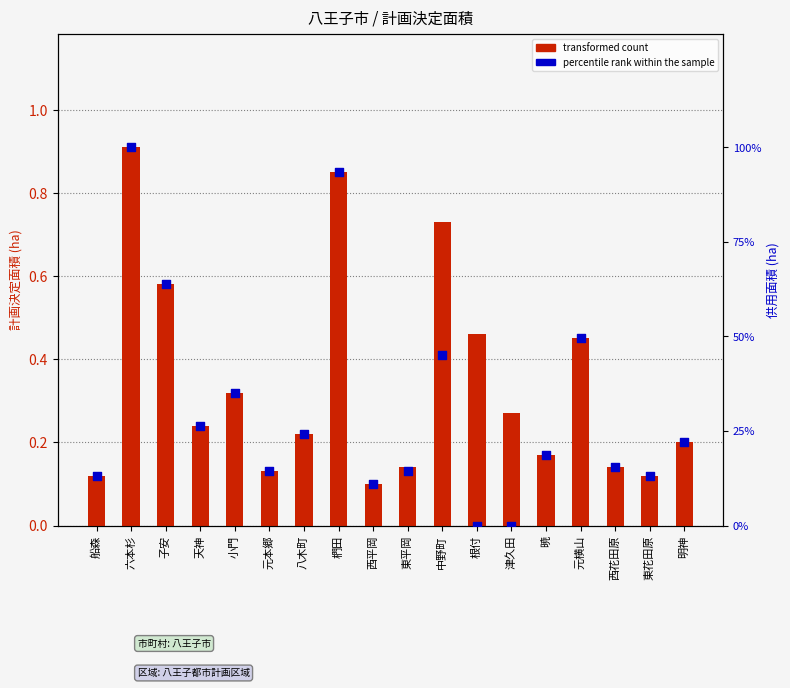

Which series contains the highest Y value?

percentile rank within the sample